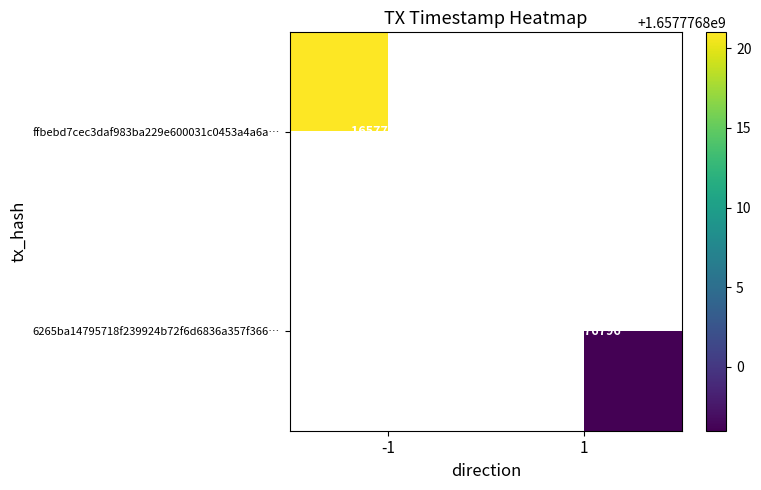

How many values in ffbebd7cec3daf983ba229e600031c0453a4a6a are above zero?

1